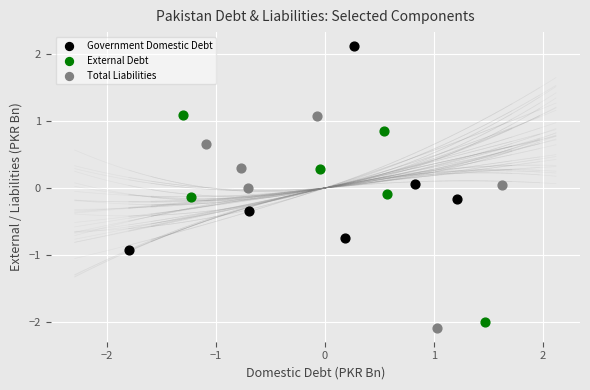

Which series contains the highest Y value?

Government Domestic Debt